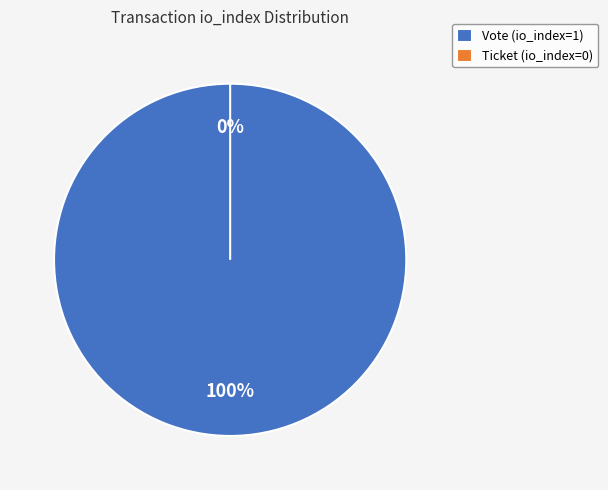

How many segments does this pie chart have?

2